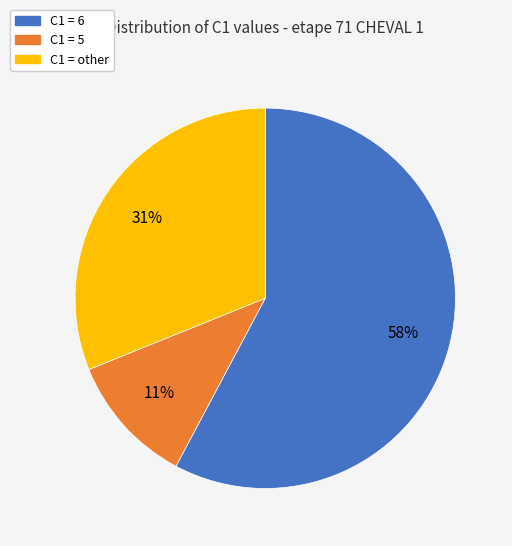

What percentage is the C1 = 6 slice, to the nearest percent?

58%